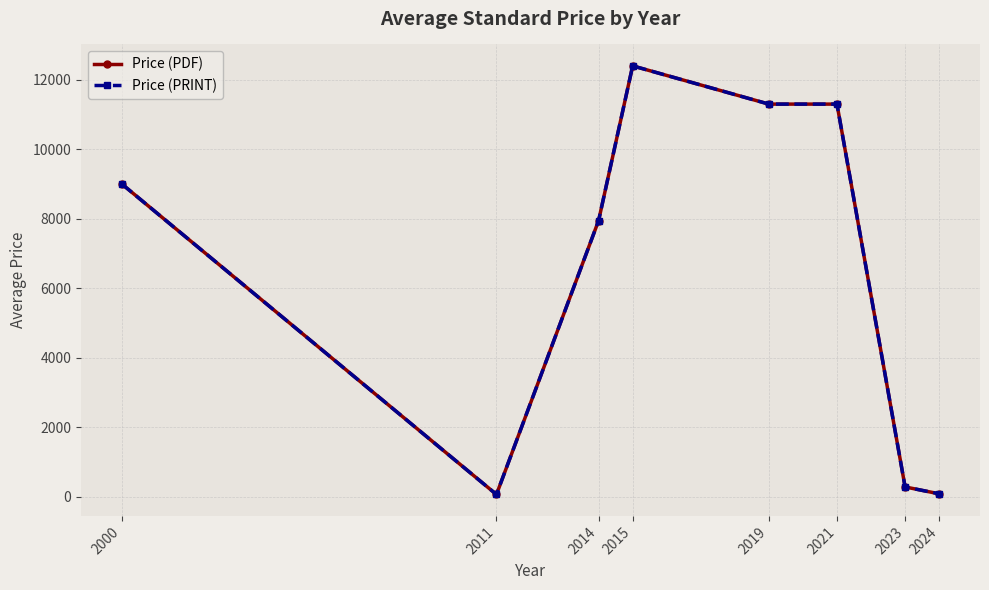

Reading left to right, list all the values displayed in this chart.

Price (PDF): 9000.0	69.0	7950.0	12400.0	11300.0	11300.0	286.1	87.8
Price (PRINT): 9000.0	69.0	7950.0	12400.0	11300.0	11300.0	286.1	87.8